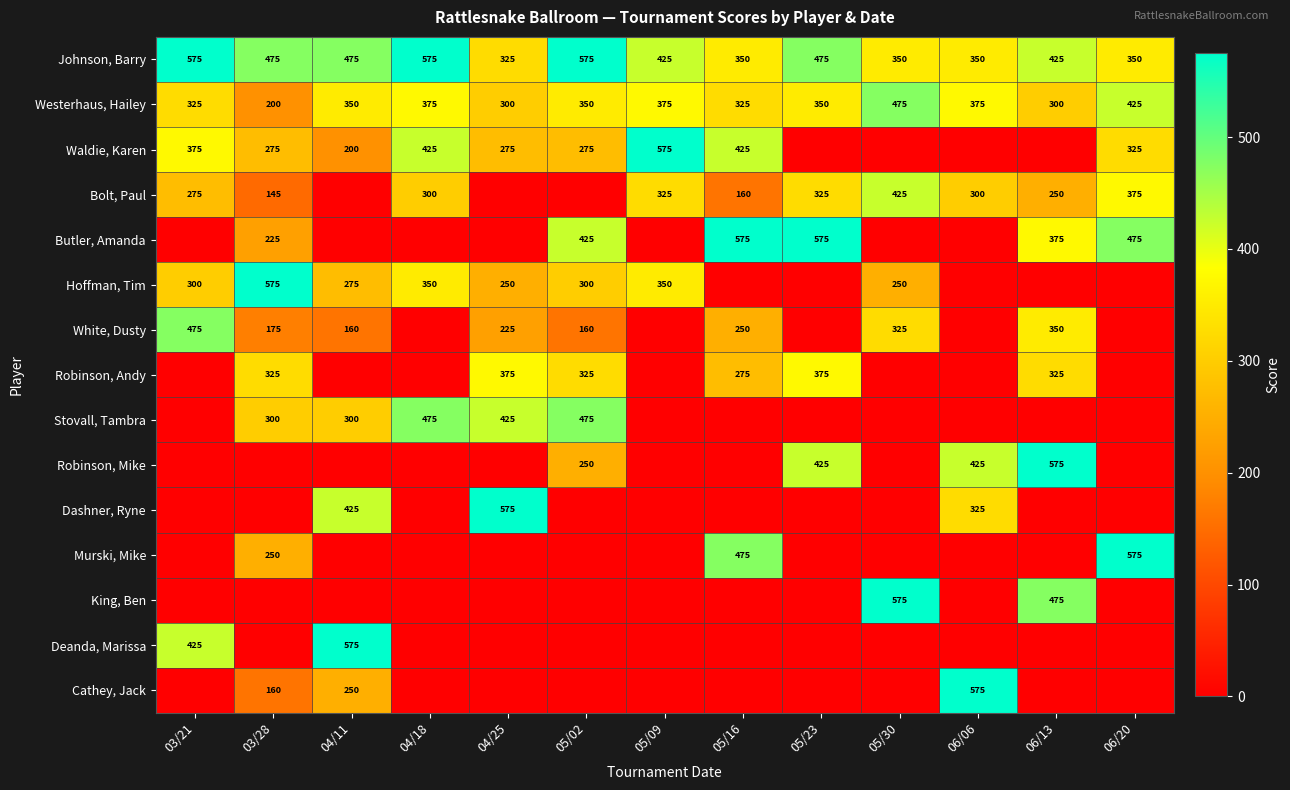

Is it true that Murski, Mike equals 250 at 03/28?

True